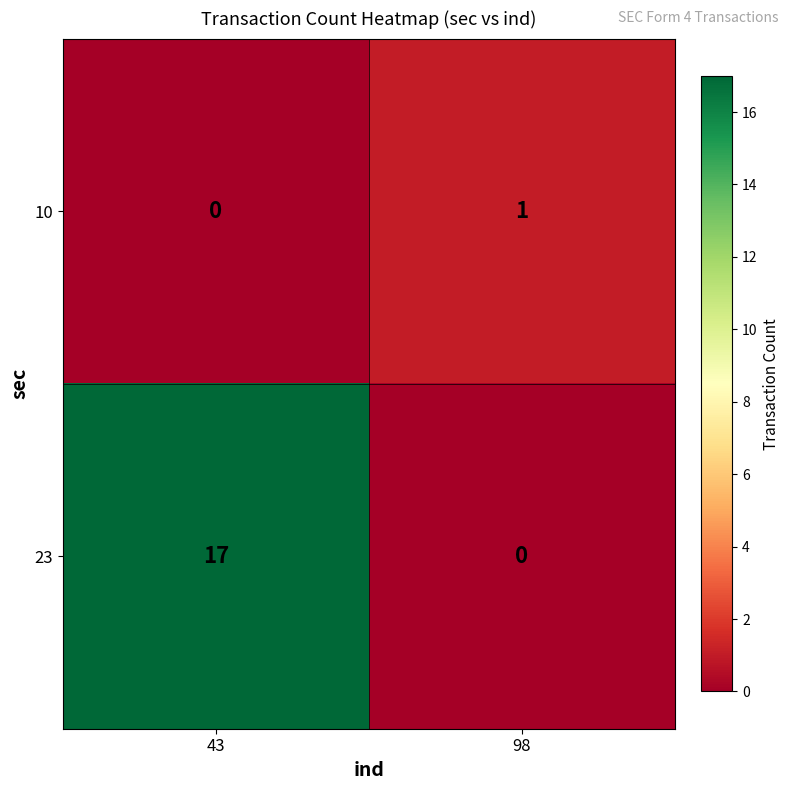

List the series in order of their peak value, lowest first.

10, 23